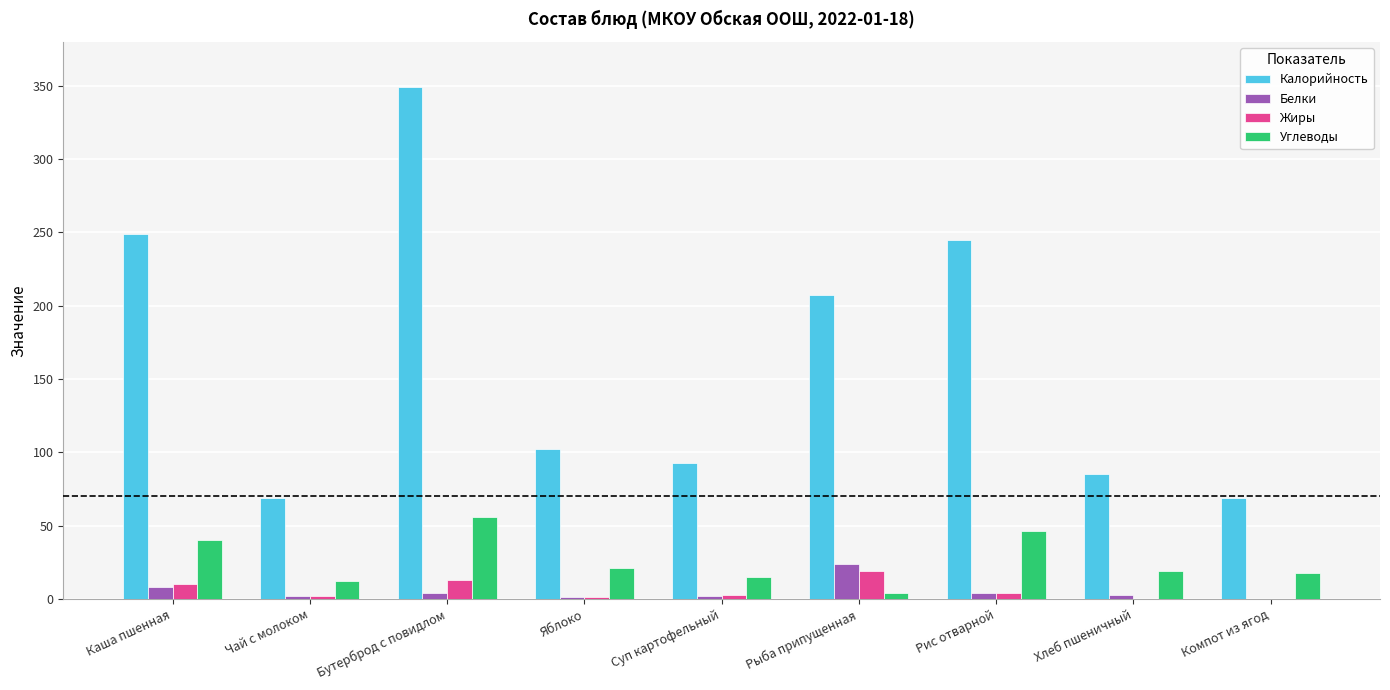

Is the value of Углеводы at Чай с молоком greater than the value of Жиры at Рис отварной?

Yes